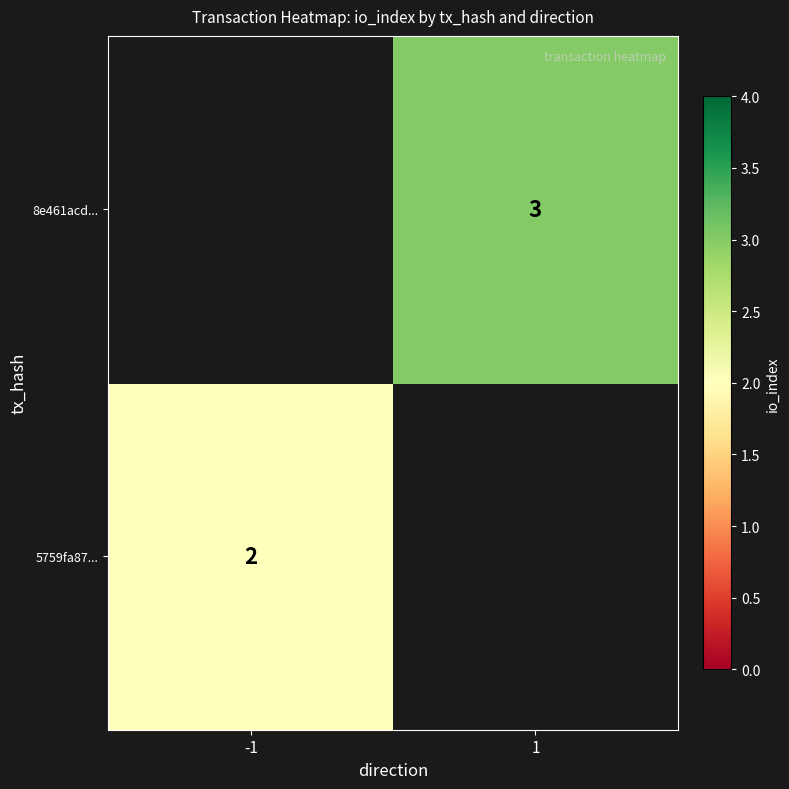

What is the greatest value displayed?

3